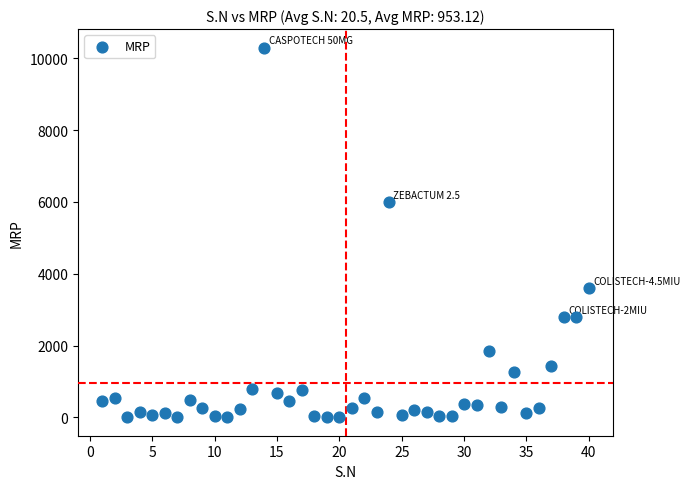

What Y value in the scatter plot is closest to 5152?

5999.0